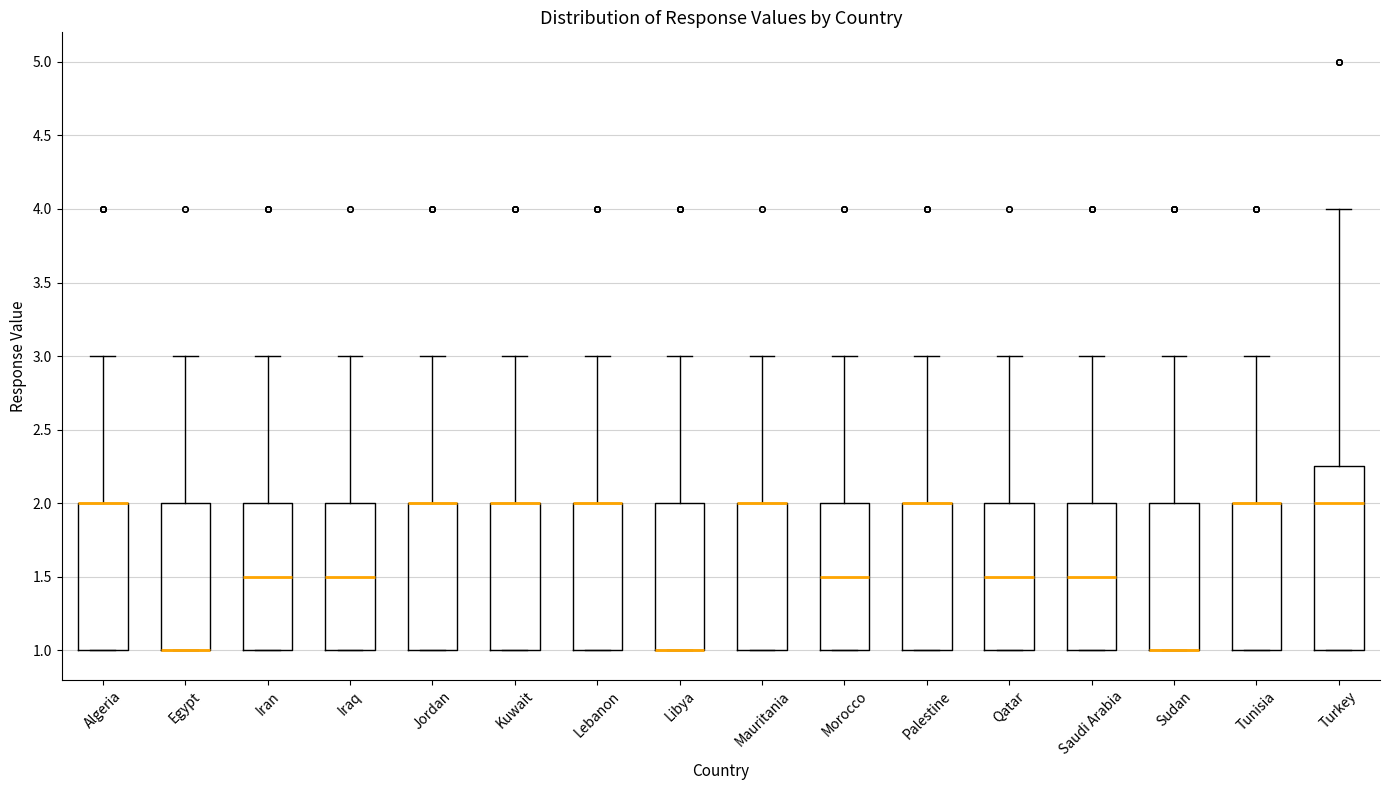

Comparing the boxes themselves (not the whiskers), which one is the tallest?

Turkey